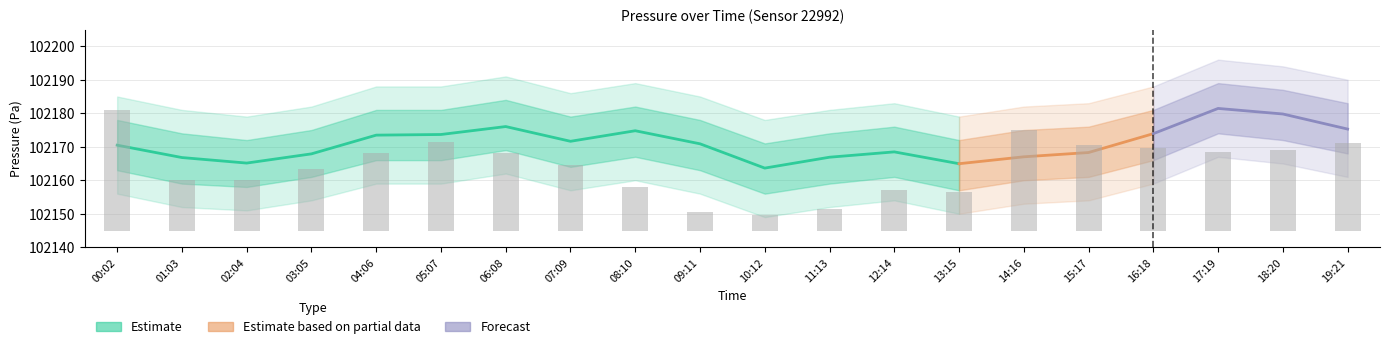

Reading right to left, transcribe all the data shown in this chart.

pressure_center: 19:21=102175.3	18:20=102179.8	17:19=102181.4	16:18=102173.9	15:17=102168.3	14:16=102167.0	13:15=102164.9	12:14=102168.5	11:13=102166.9	10:12=102163.6	09:11=102170.9	08:10=102174.8	07:09=102171.6	06:08=102176.0	05:07=102173.7	04:06=102173.5	03:05=102167.9	02:04=102165.1	01:03=102166.8	00:02=102170.5
pressure_upper1: 19:21=102183.0	18:20=102187.0	17:19=102189.0	16:18=102181.0	15:17=102176.0	14:16=102175.0	13:15=102172.0	12:14=102176.0	11:13=102174.0	10:12=102171.0	09:11=102178.0	08:10=102182.0	07:09=102179.0	06:08=102184.0	05:07=102181.0	04:06=102181.0	03:05=102175.0	02:04=102172.0	01:03=102174.0	00:02=102178.0
pressure_upper2: 19:21=102190.0	18:20=102194.0	17:19=102196.0	16:18=102188.0	15:17=102183.0	14:16=102182.0	13:15=102179.0	12:14=102183.0	11:13=102181.0	10:12=102178.0	09:11=102185.0	08:10=102189.0	07:09=102186.0	06:08=102191.0	05:07=102188.0	04:06=102188.0	03:05=102182.0	02:04=102179.0	01:03=102181.0	00:02=102185.0
pressure_lower1: 19:21=102168.0	18:20=102172.0	17:19=102174.0	16:18=102166.0	15:17=102161.0	14:16=102160.0	13:15=102157.0	12:14=102161.0	11:13=102159.0	10:12=102156.0	09:11=102163.0	08:10=102167.0	07:09=102164.0	06:08=102169.0	05:07=102166.0	04:06=102166.0	03:05=102161.0	02:04=102158.0	01:03=102159.0	00:02=102163.0
pressure_lower2: 19:21=102161.0	18:20=102165.0	17:19=102167.0	16:18=102159.0	15:17=102154.0	14:16=102153.0	13:15=102150.0	12:14=102154.0	11:13=102152.0	10:12=102149.0	09:11=102156.0	08:10=102160.0	07:09=102157.0	06:08=102162.0	05:07=102159.0	04:06=102159.0	03:05=102154.0	02:04=102151.0	01:03=102152.0	00:02=102156.0
temperature: 19:21=0.5	18:20=0.5	17:19=0.5	16:18=0.5	15:17=0.5	14:16=0.6	13:15=0.2	12:14=0.2	11:13=0.1	10:12=0.1	09:11=0.1	08:10=0.3	07:09=0.4	06:08=0.5	05:07=0.5	04:06=0.5	03:05=0.4	02:04=0.3	01:03=0.3	00:02=0.7